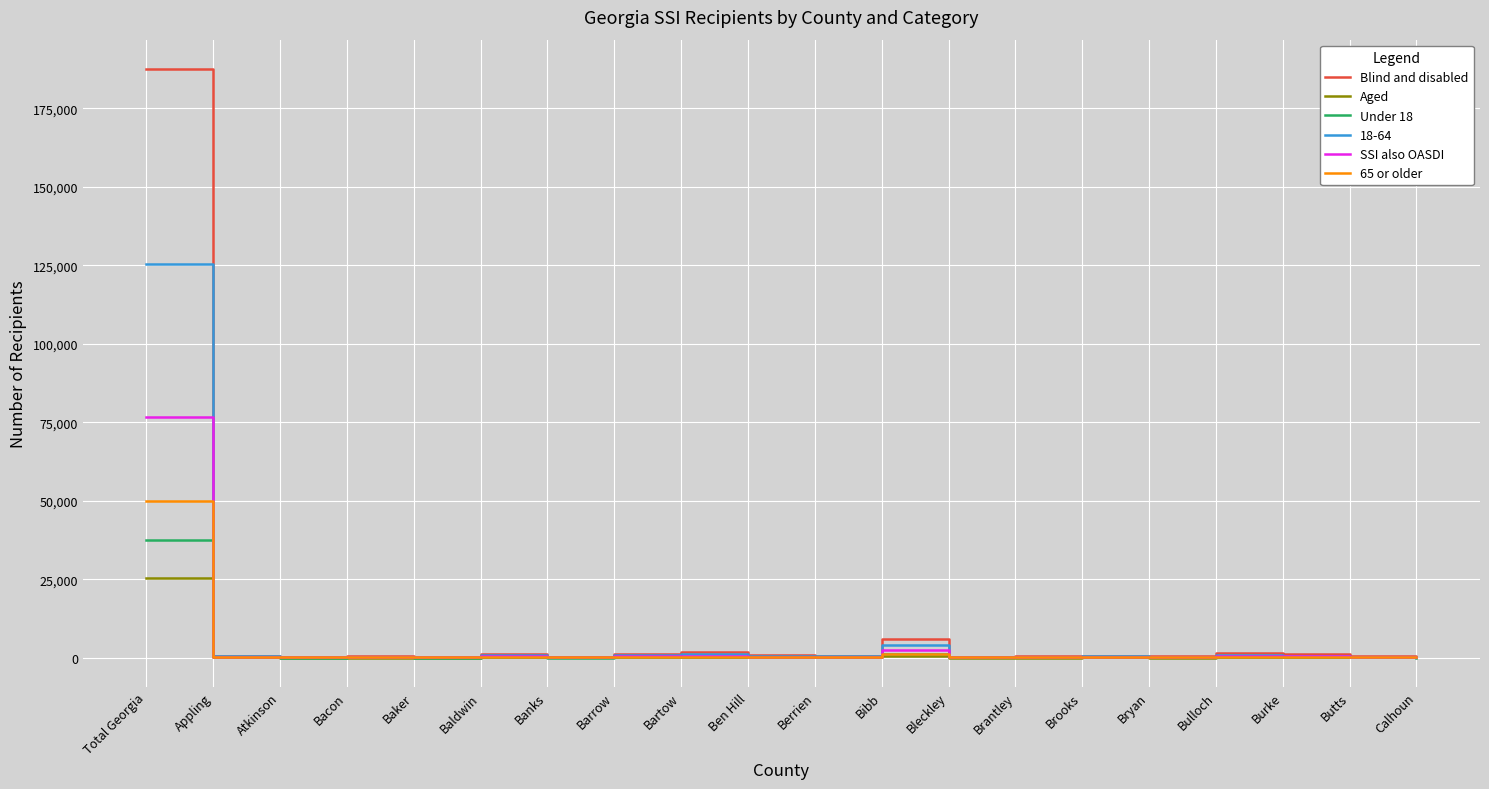

What is the maximum value shown in the chart?

187489